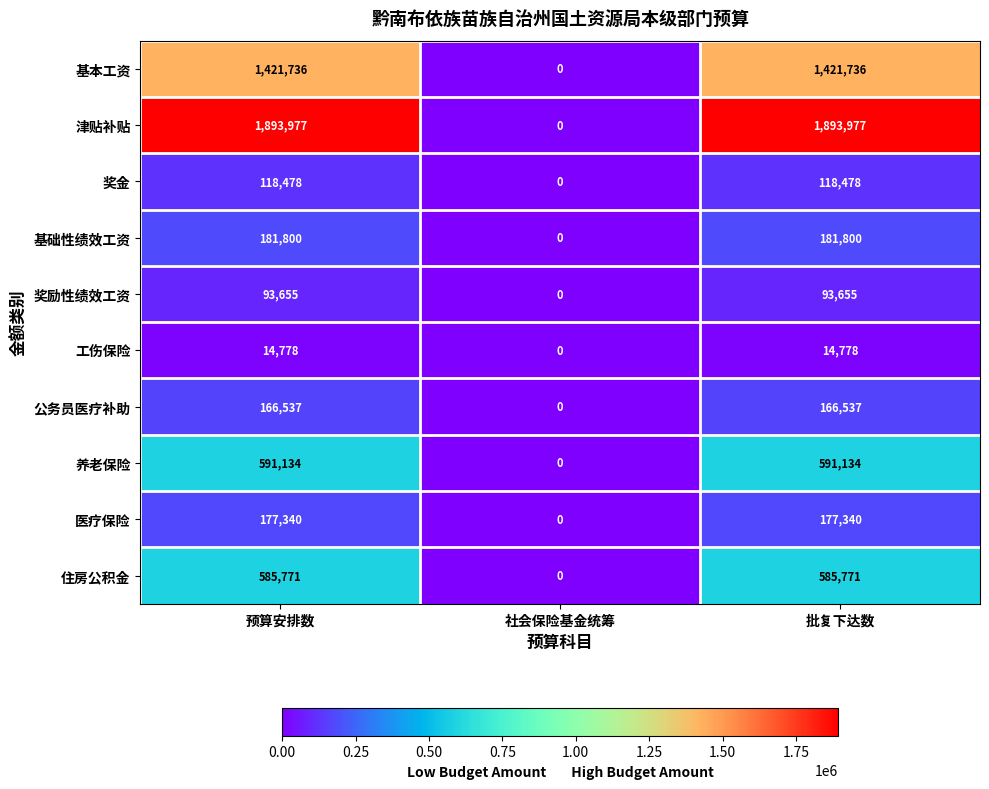

How many 养老保险 values are between 0 and 591134?

3